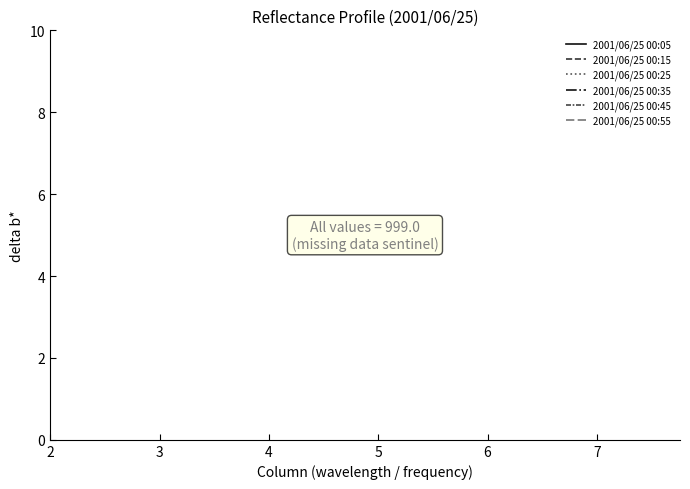

True or false: 2001/06/25 00:35 and 2001/06/25 00:05 intersect in this chart.

False